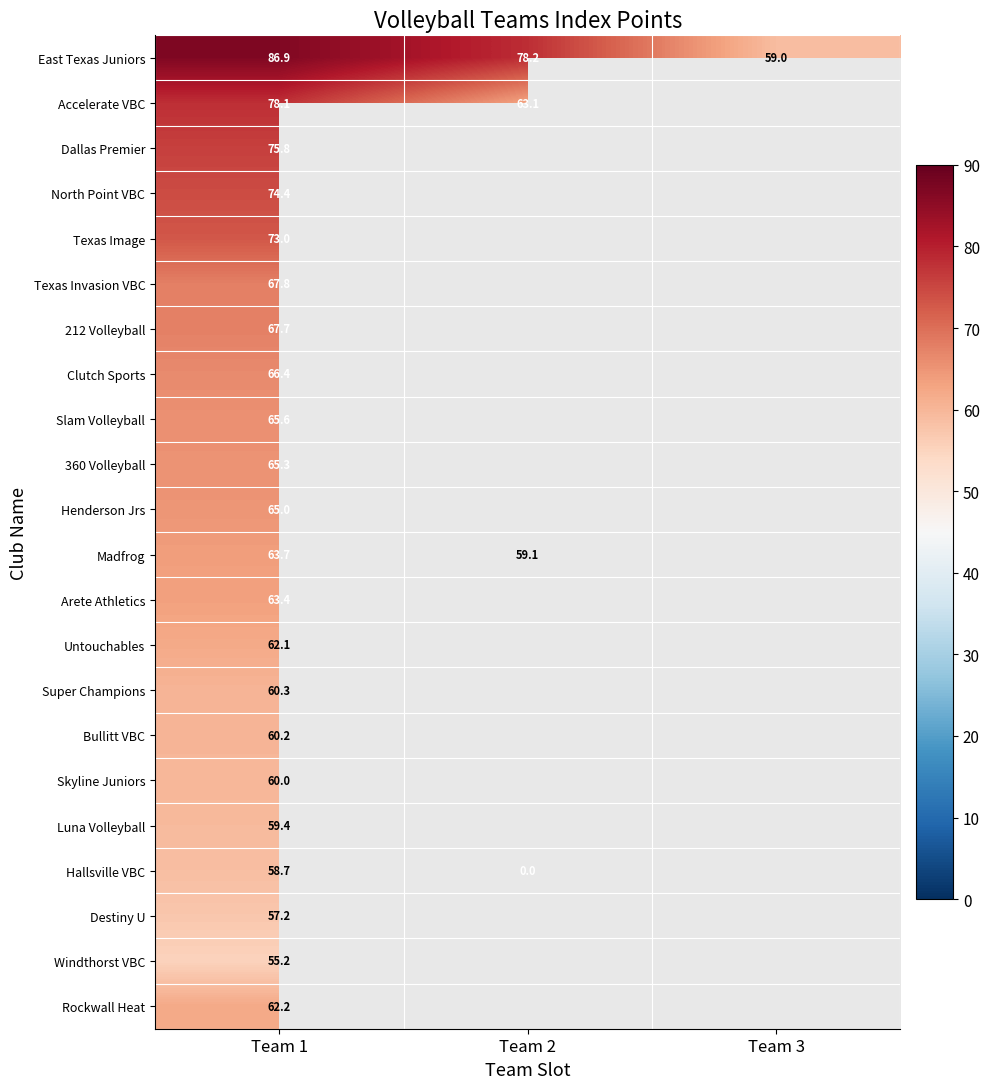

What is the difference between the maximum and minimum values in the Madfrog series?

4.6